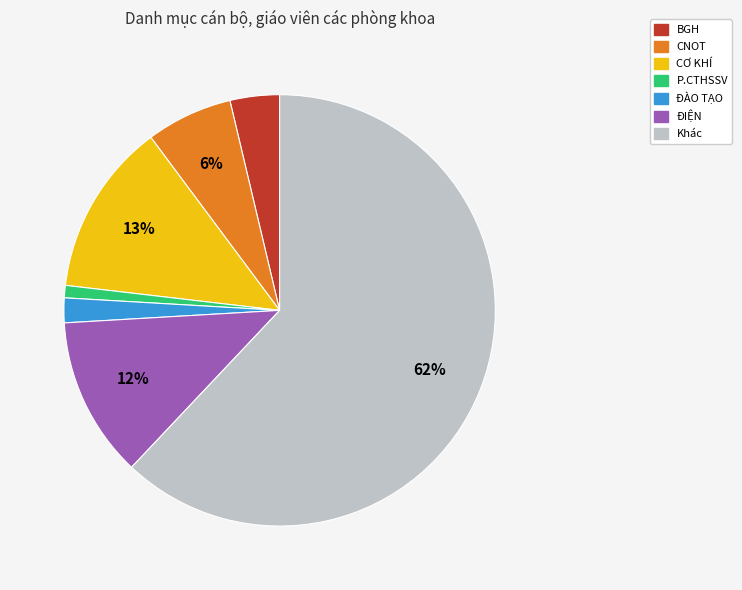

To the nearest percent, what is the difference between the largest and smallest slice percentages?

61%